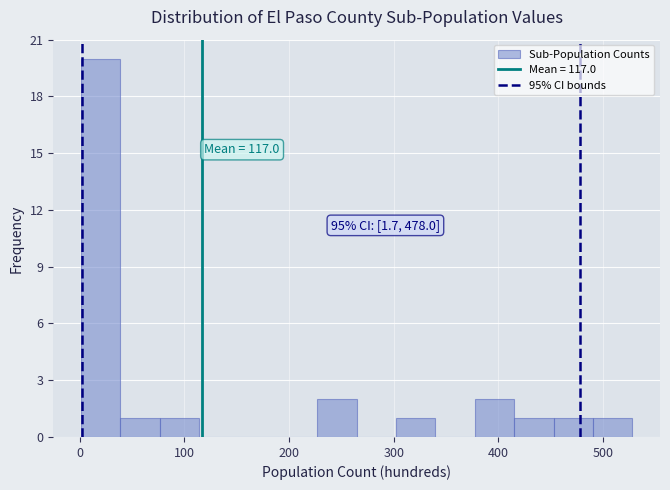

Read against the x-axis, roughly where is the centre of the tallest bar?

20